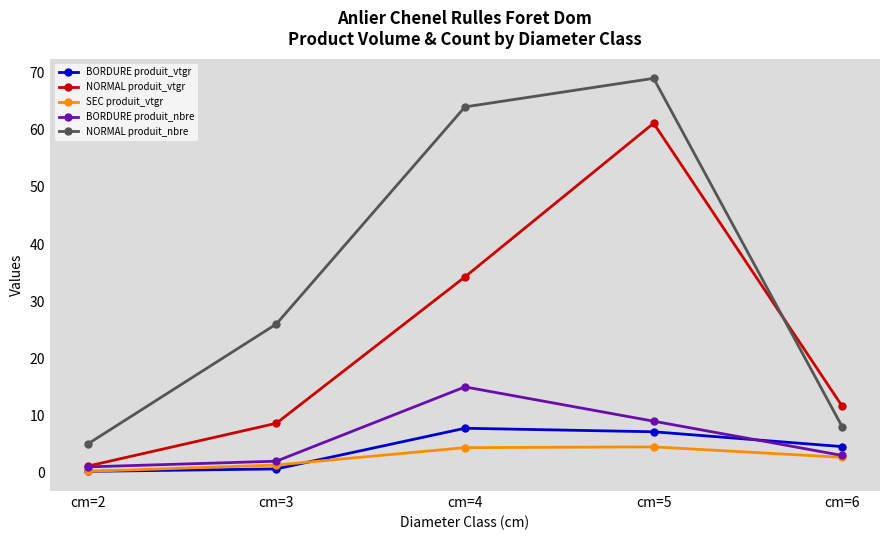

What is the difference between the highest and lowest values at cm=3?

25.4